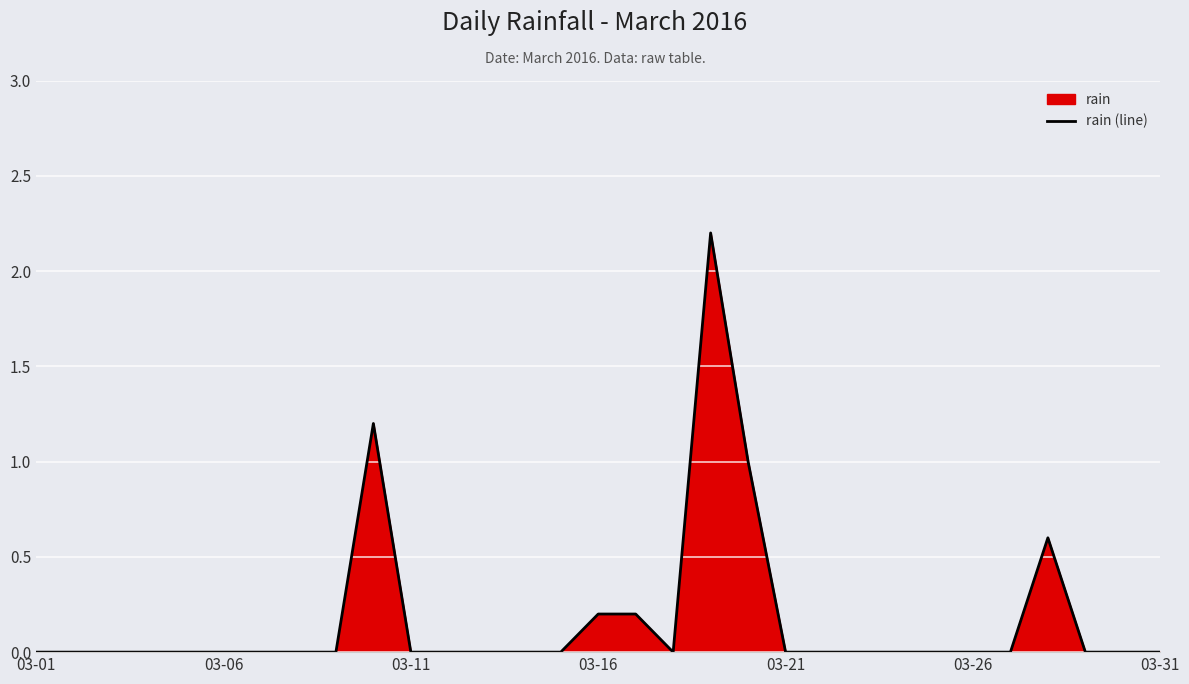

What is the greatest value displayed?

2.2